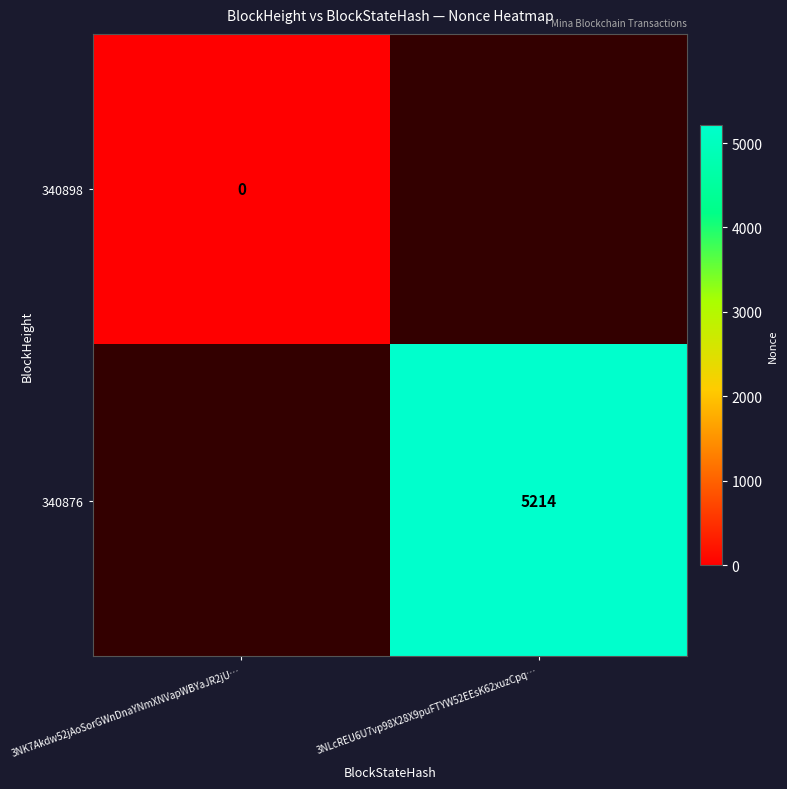

Is the value of 340898 at 3NLcREU6U7vp98X28X9puFTYW52EEsK62xuzCpq… greater than the value of 340876 at 3NLcREU6U7vp98X28X9puFTYW52EEsK62xuzCpq…?

No